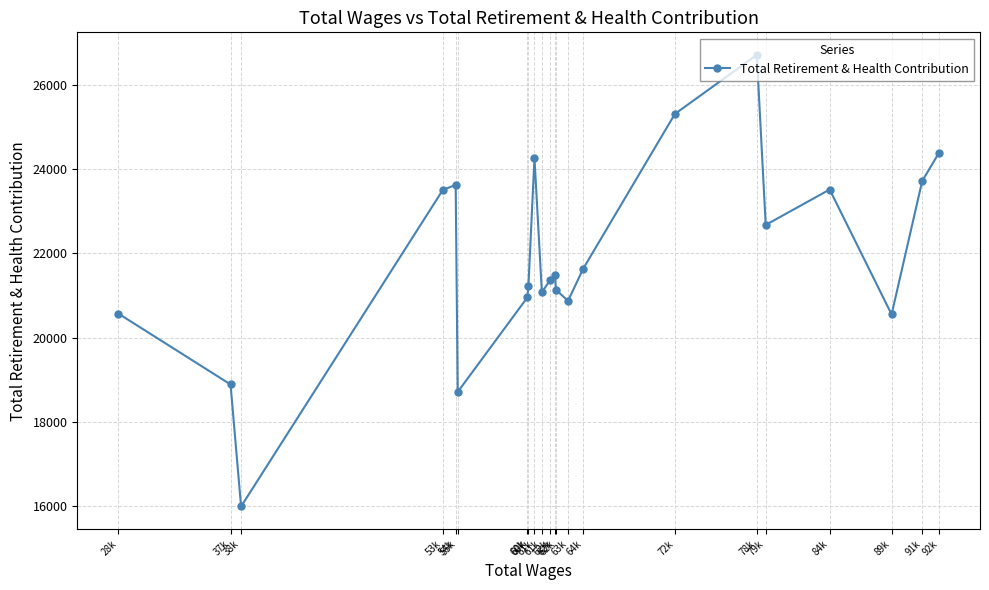

True or false: there are more than 0 points higher than both neighbors.

True